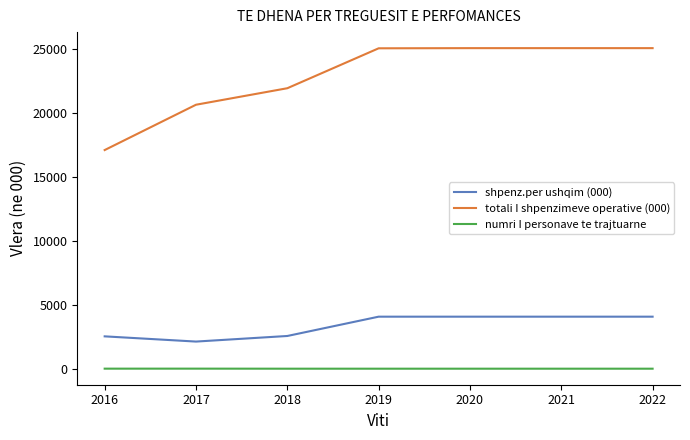

True or false: totali I shpenzimeve operative (000) and shpenz.per ushqim (000) intersect in this chart.

False